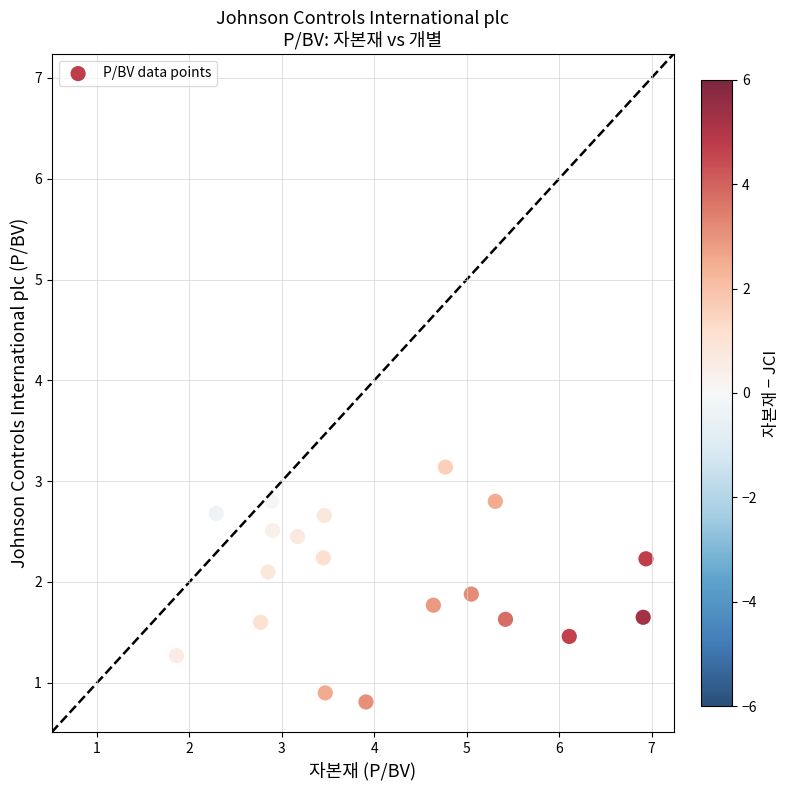

What is the range of Y values (max minus min)?

2.3